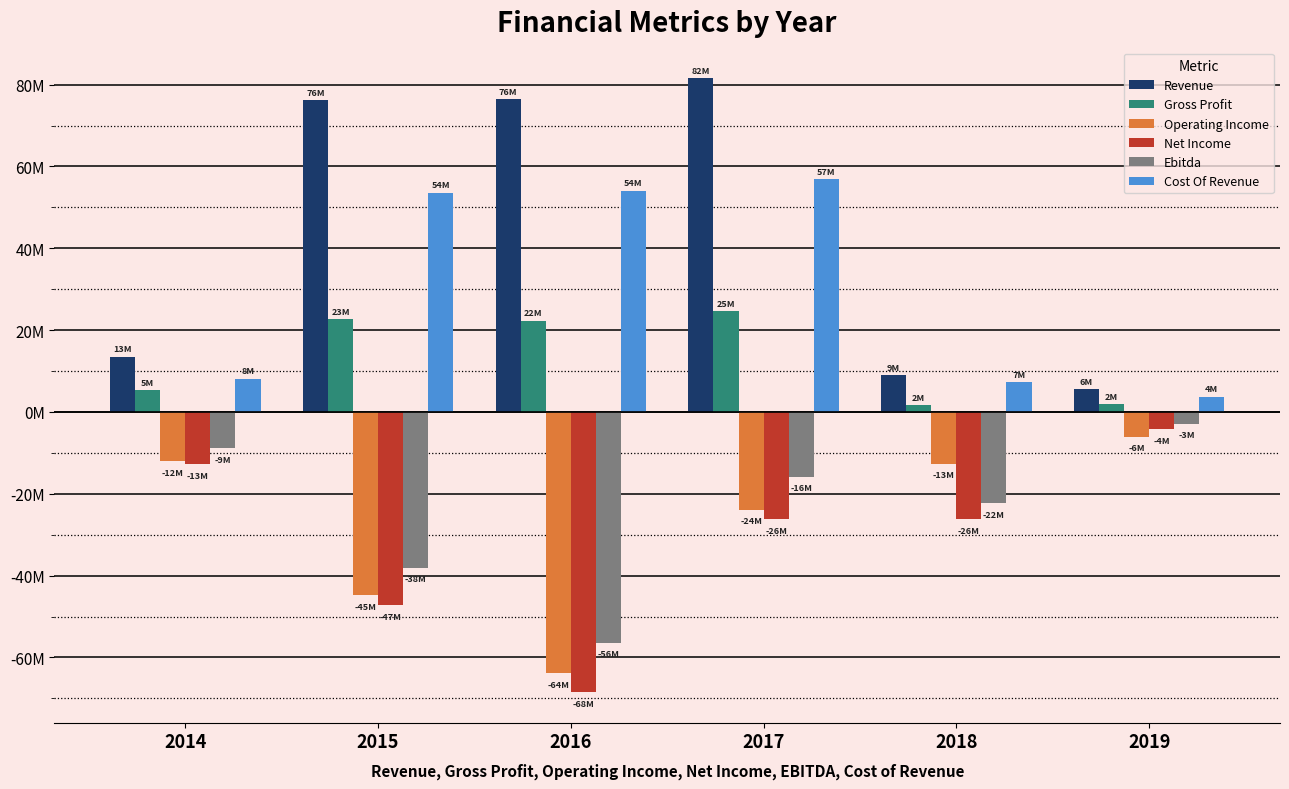

Rank the series at 2019 from highest to lowest value.

Revenue, Cost Of Revenue, Gross Profit, Ebitda, Net Income, Operating Income